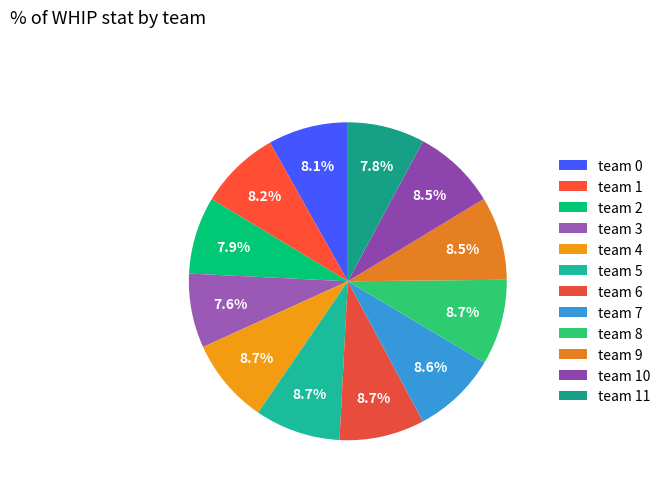

What is the ratio of the value at team 2 to the value at team 10?

0.9